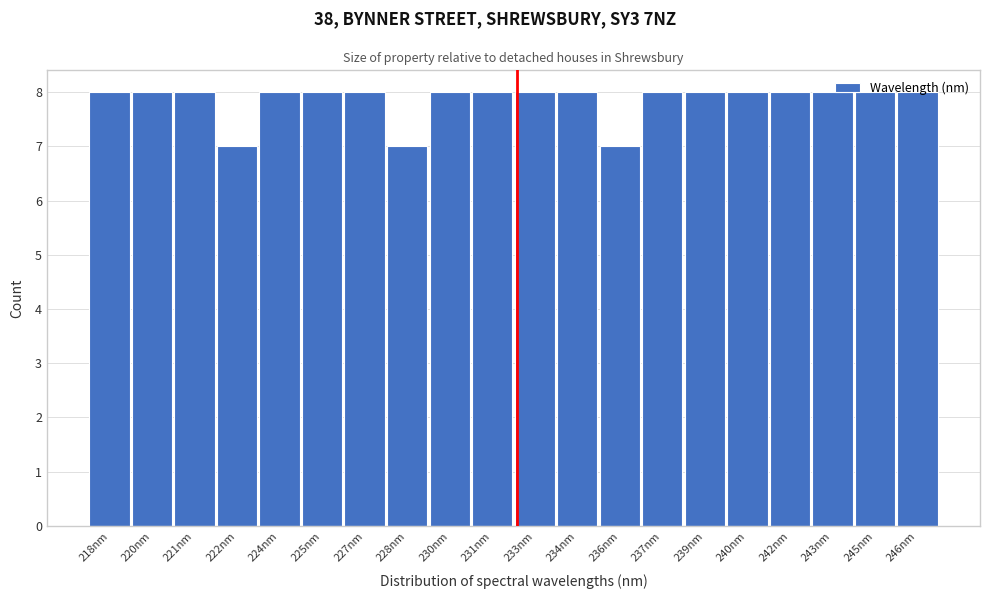

What is the greatest value displayed?

8